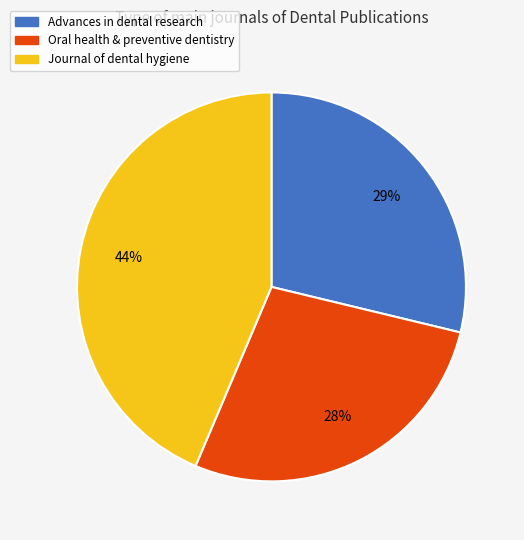

True or false: Journal of dental hygiene accounts for 49% of the total.

False